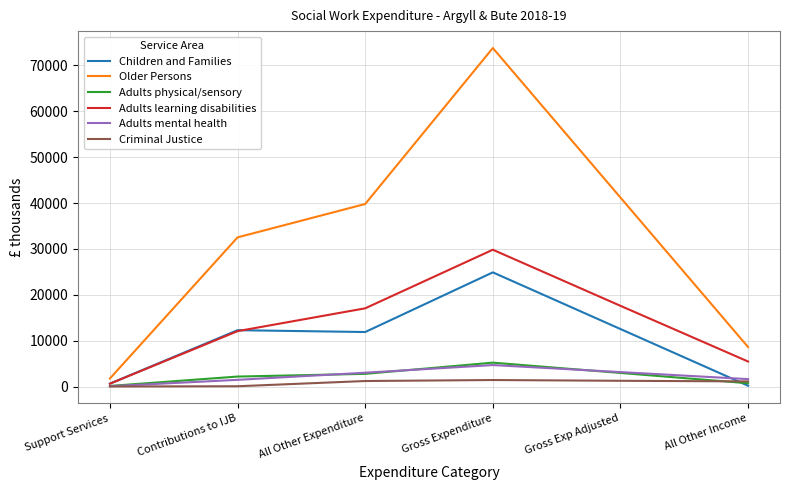

Which series has the largest total across all categories?

Older Persons